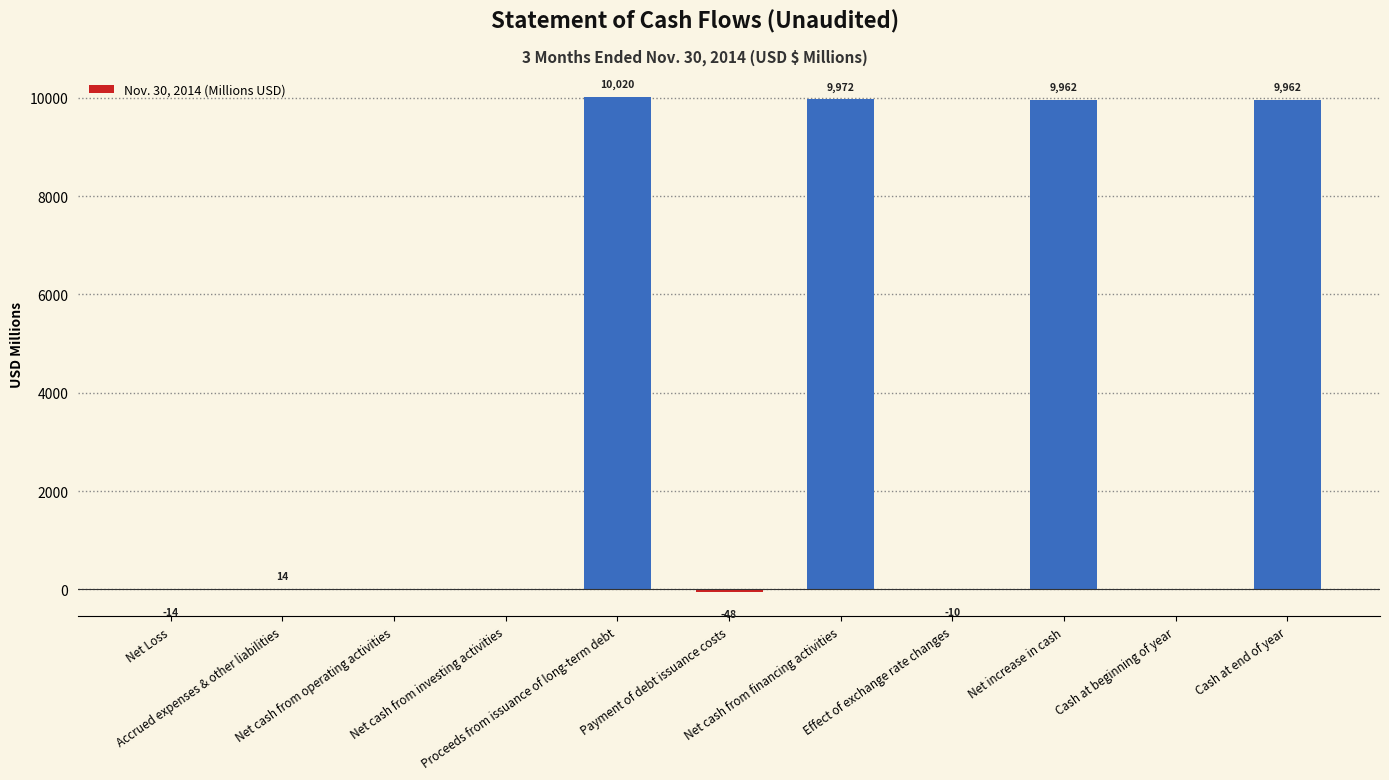

What is the maximum value shown in the chart?

10020